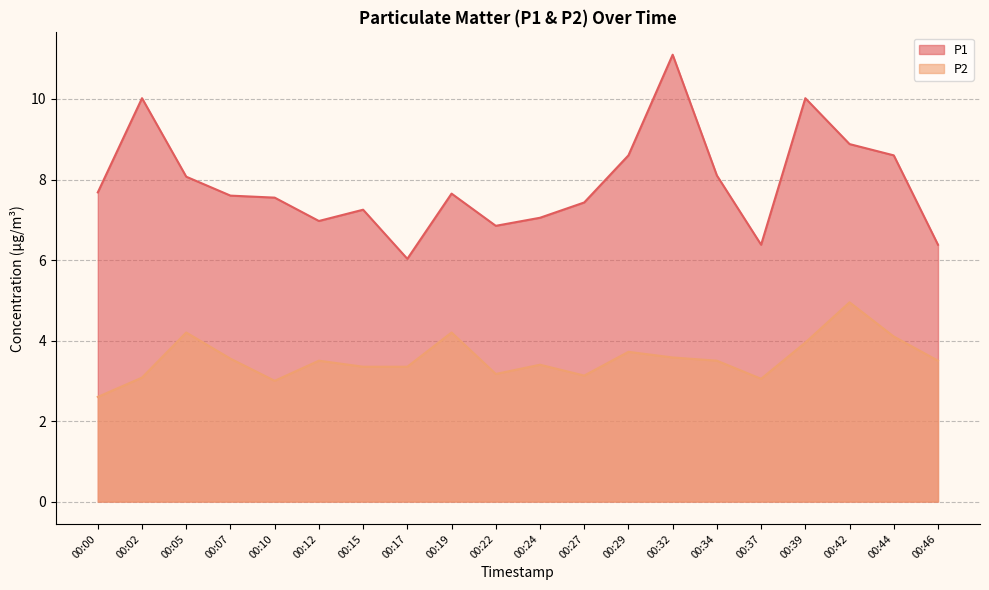

What is the lowest value of the P2 series?

2.6